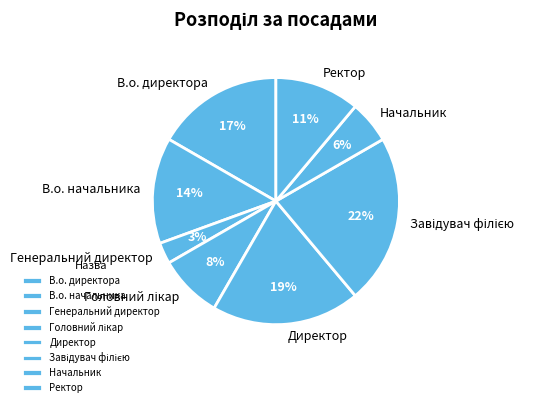

Count the number of slices in the pie.

8